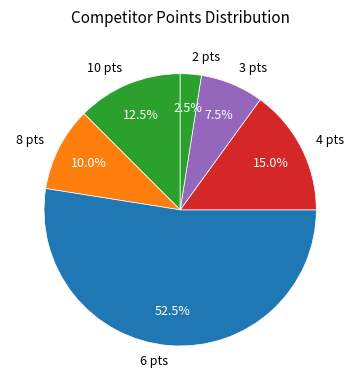

How many slices are in this pie chart?

6